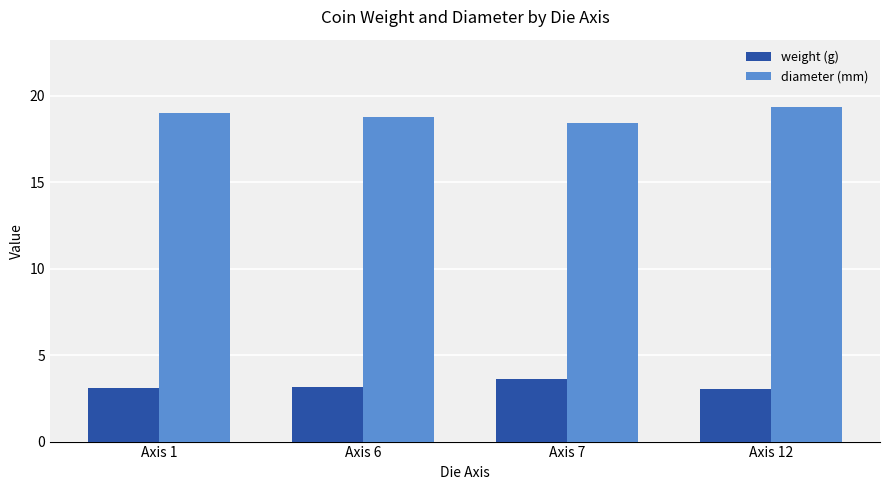

What is the sum of all weight (g) values?

12.9